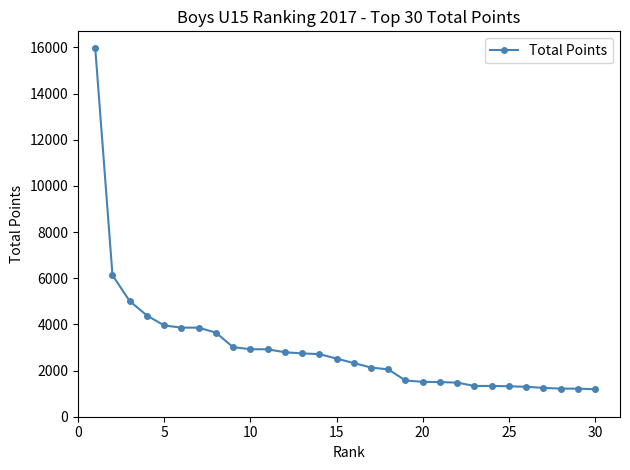

What is the value of the 15th point from the left?

2521.7